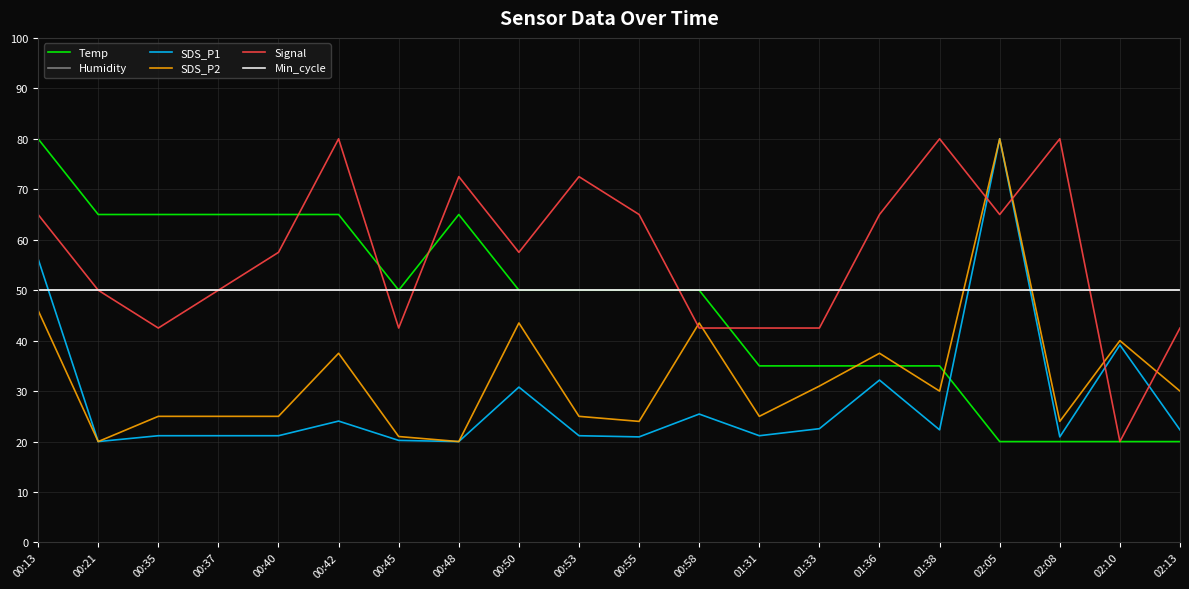

Reading left to right, what are all the values shown in this chart?

Temp: 80.0	65.0	65.0	65.0	65.0	65.0	50.0	65.0	50.0	50.0	50.0	50.0	35.0	35.0	35.0	35.0	20.0	20.0	20.0	20.0
Humidity: 50.0	50.0	50.0	50.0	50.0	50.0	50.0	50.0	50.0	50.0	50.0	50.0	50.0	50.0	50.0	50.0	50.0	50.0	50.0	50.0
SDS_P1: 56.2	20.0	21.2	21.2	21.2	24.1	20.2	20.0	30.8	21.2	20.9	25.5	21.2	22.6	32.2	22.3	80.0	20.9	39.1	22.3
SDS_P2: 46.0	20.0	25.0	25.0	25.0	37.5	21.0	20.0	43.5	25.0	24.0	43.5	25.0	31.0	37.5	30.0	80.0	24.0	40.0	30.0
Signal: 65.0	50.0	42.5	50.0	57.5	80.0	42.5	72.5	57.5	72.5	65.0	42.5	42.5	42.5	65.0	80.0	65.0	80.0	20.0	42.5
Min_cycle: 50.0	50.0	50.0	50.0	50.0	50.0	50.0	50.0	50.0	50.0	50.0	50.0	50.0	50.0	50.0	50.0	50.0	50.0	50.0	50.0